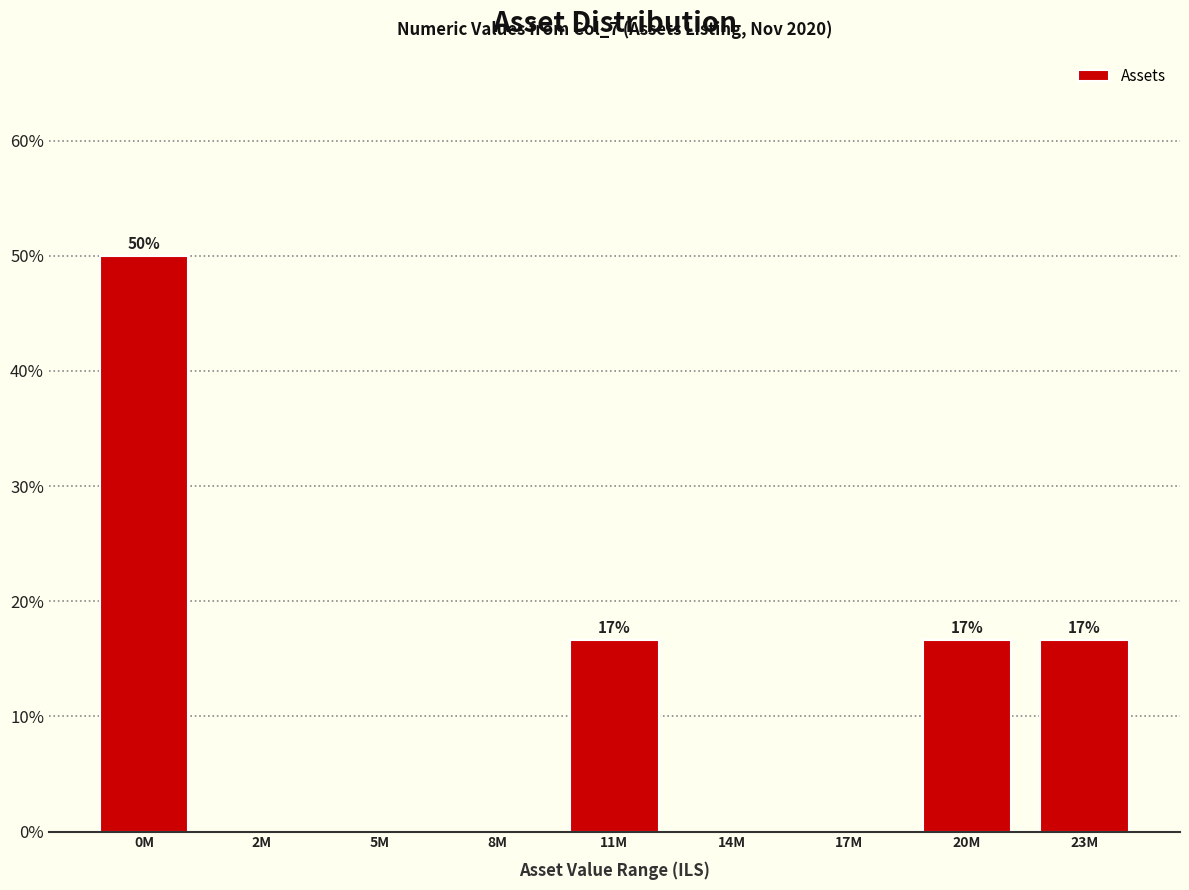

Reading left to right, extract all data points from this chart.

0M=50.0	2M=0.0	5M=0.0	8M=0.0	11M=16.7	14M=0.0	17M=0.0	20M=16.7	23M=16.7